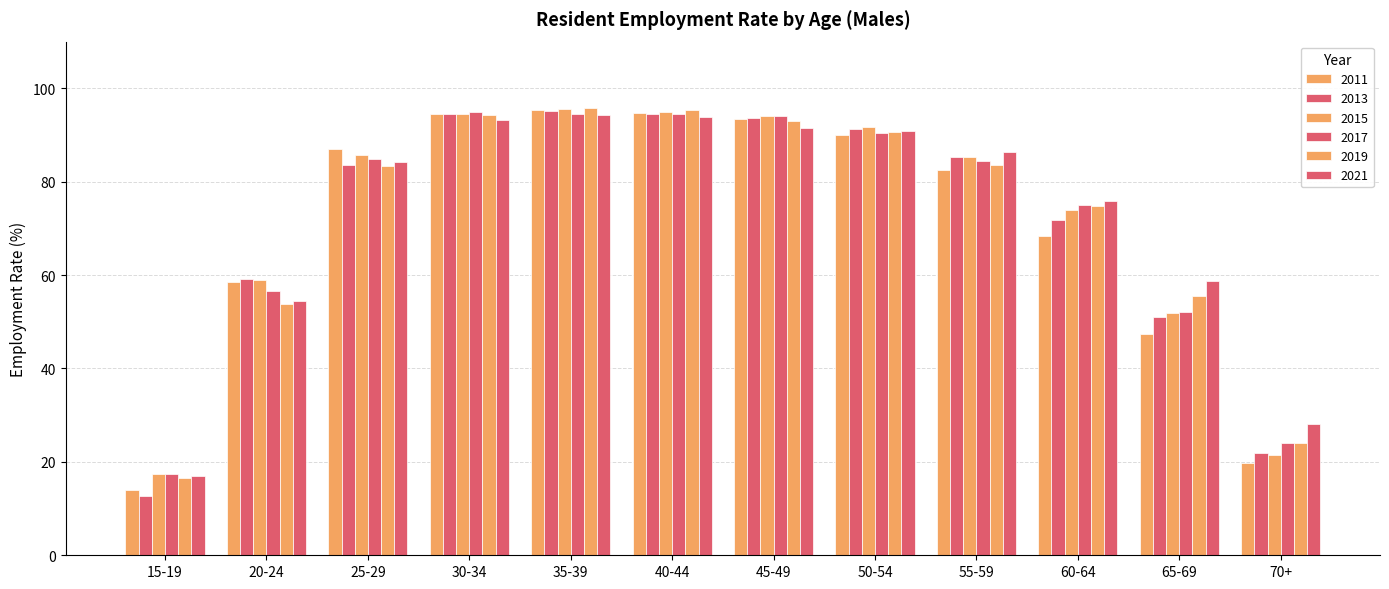

What is the total value across all series at 55-59?

507.3